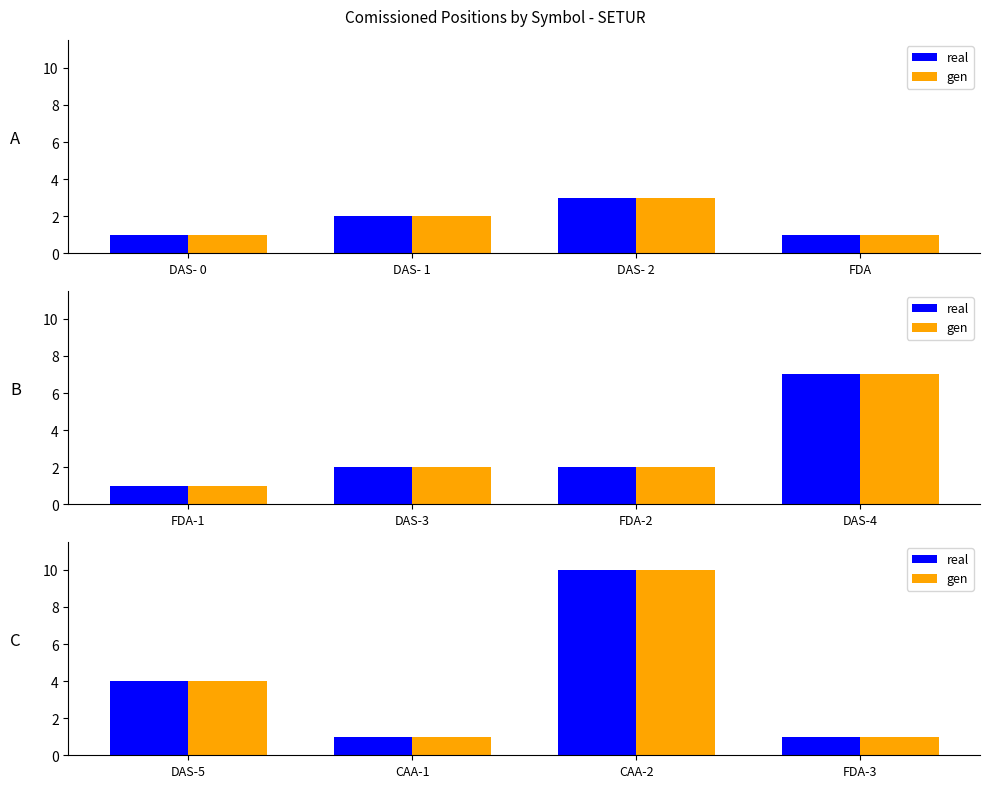

What are all the series names shown in the legend?

real, gen